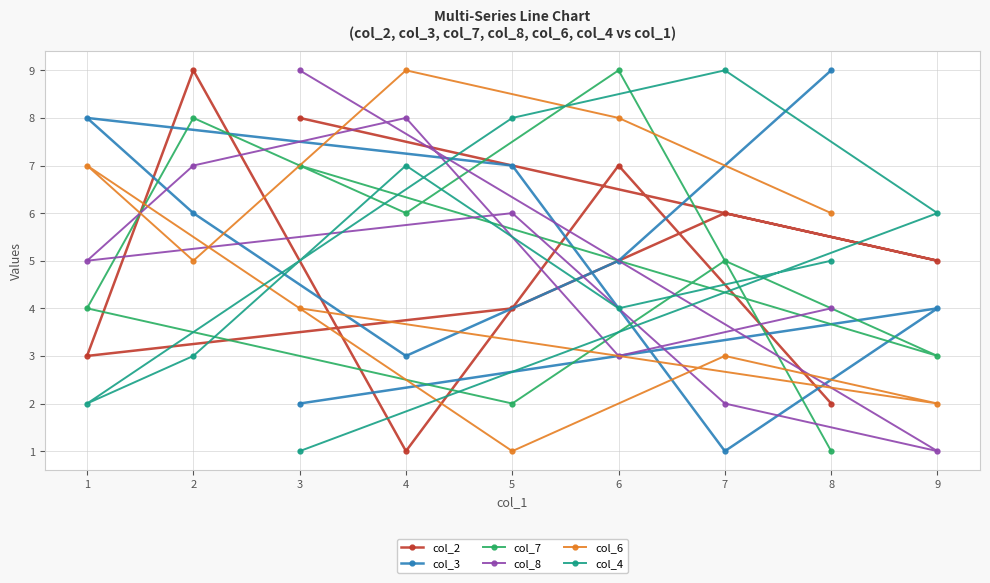

Is this an area chart (filled region under the line)?

No